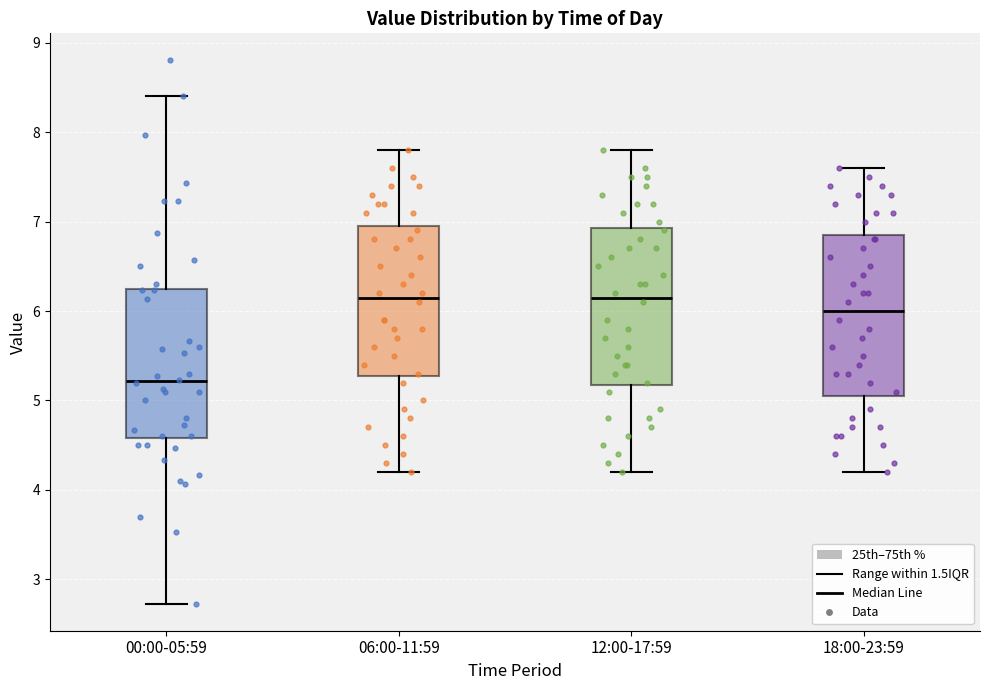

Reading left to right, read every box against the y-axis: the position of its median line, the range the box covers, and the ends of its whiskers. The values are not printed on the chart, so give them approximately, as read against the axis.

00:00-05:59: median 5.2, box 4.6 to 6.2, whiskers 2.7 to 8.4
06:00-11:59: median 6.2, box 5.3 to 7.0, whiskers 4.2 to 7.8
12:00-17:59: median 6.2, box 5.2 to 6.9, whiskers 4.2 to 7.8
18:00-23:59: median 6.0, box 5.1 to 6.9, whiskers 4.2 to 7.6